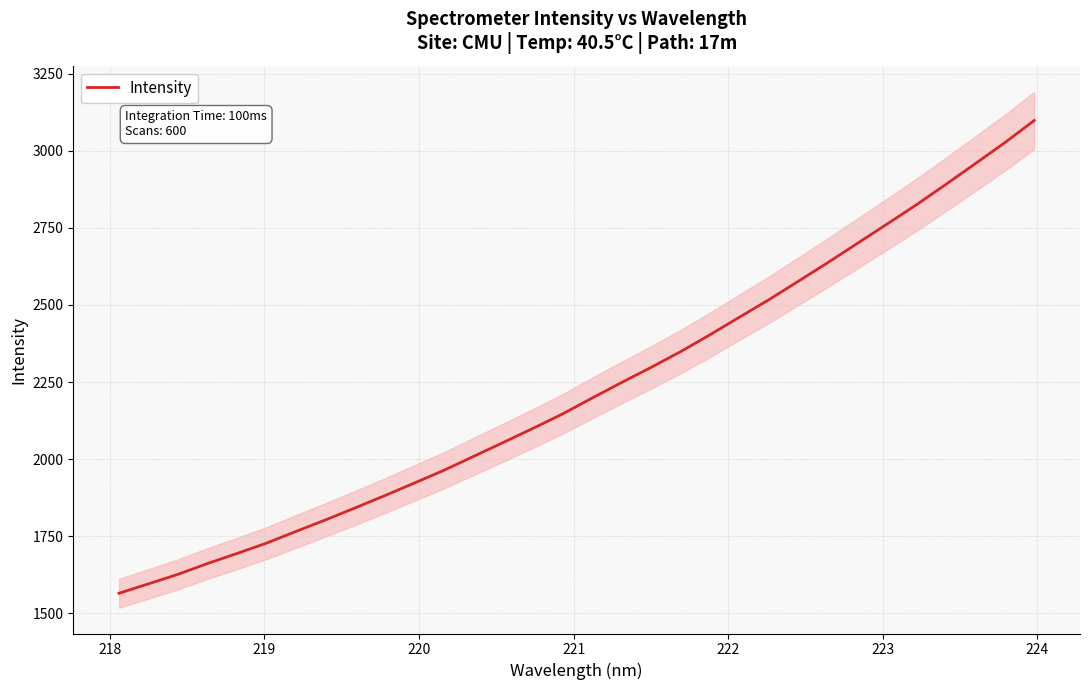

What is the lowest value of the Intensity series?

1564.6